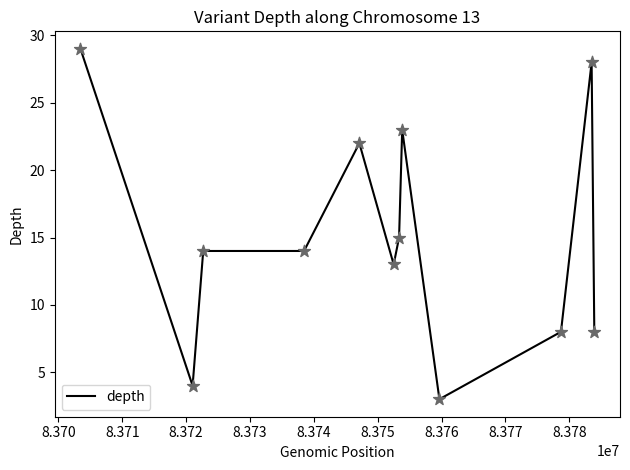

What is the greatest value displayed?

29